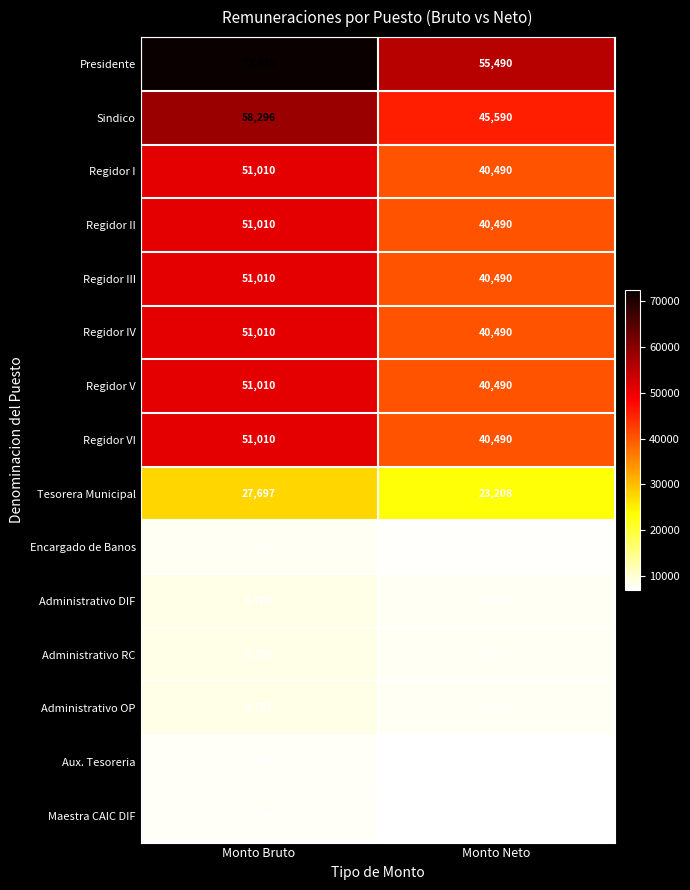

Which series has the widest spread of values?

Presidente